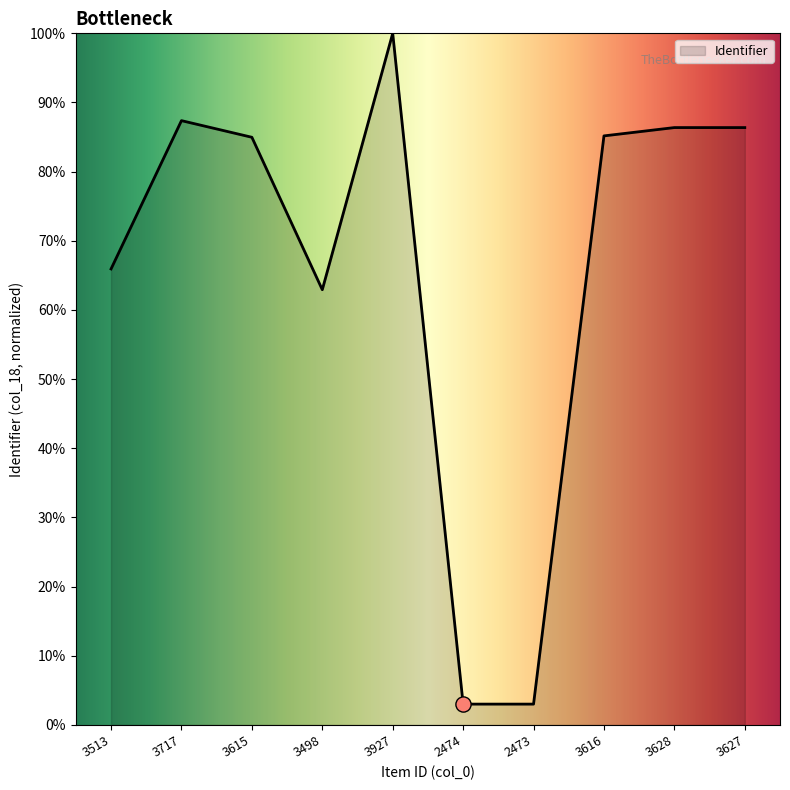

What is the change in value from 3615 to 3628?

+1.4